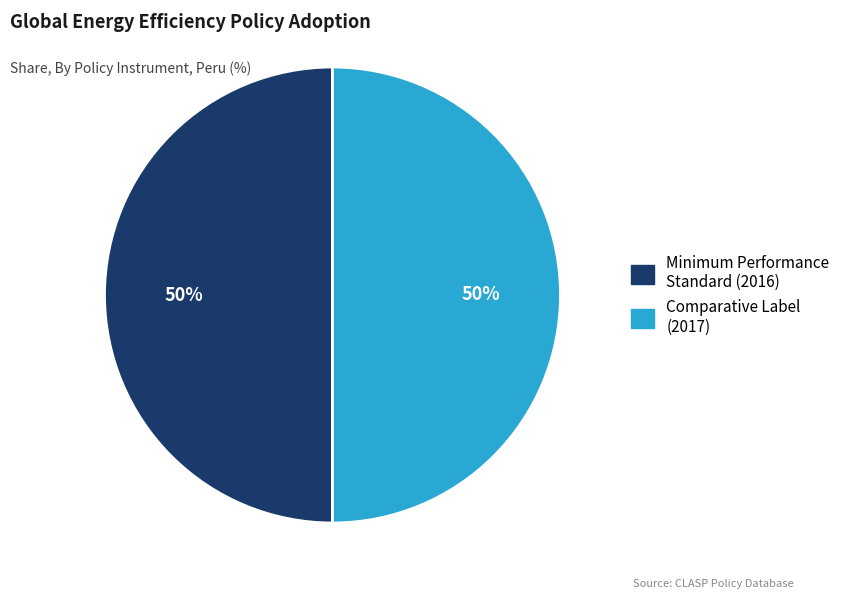

To the nearest percent, what is the average slice percentage?

50%